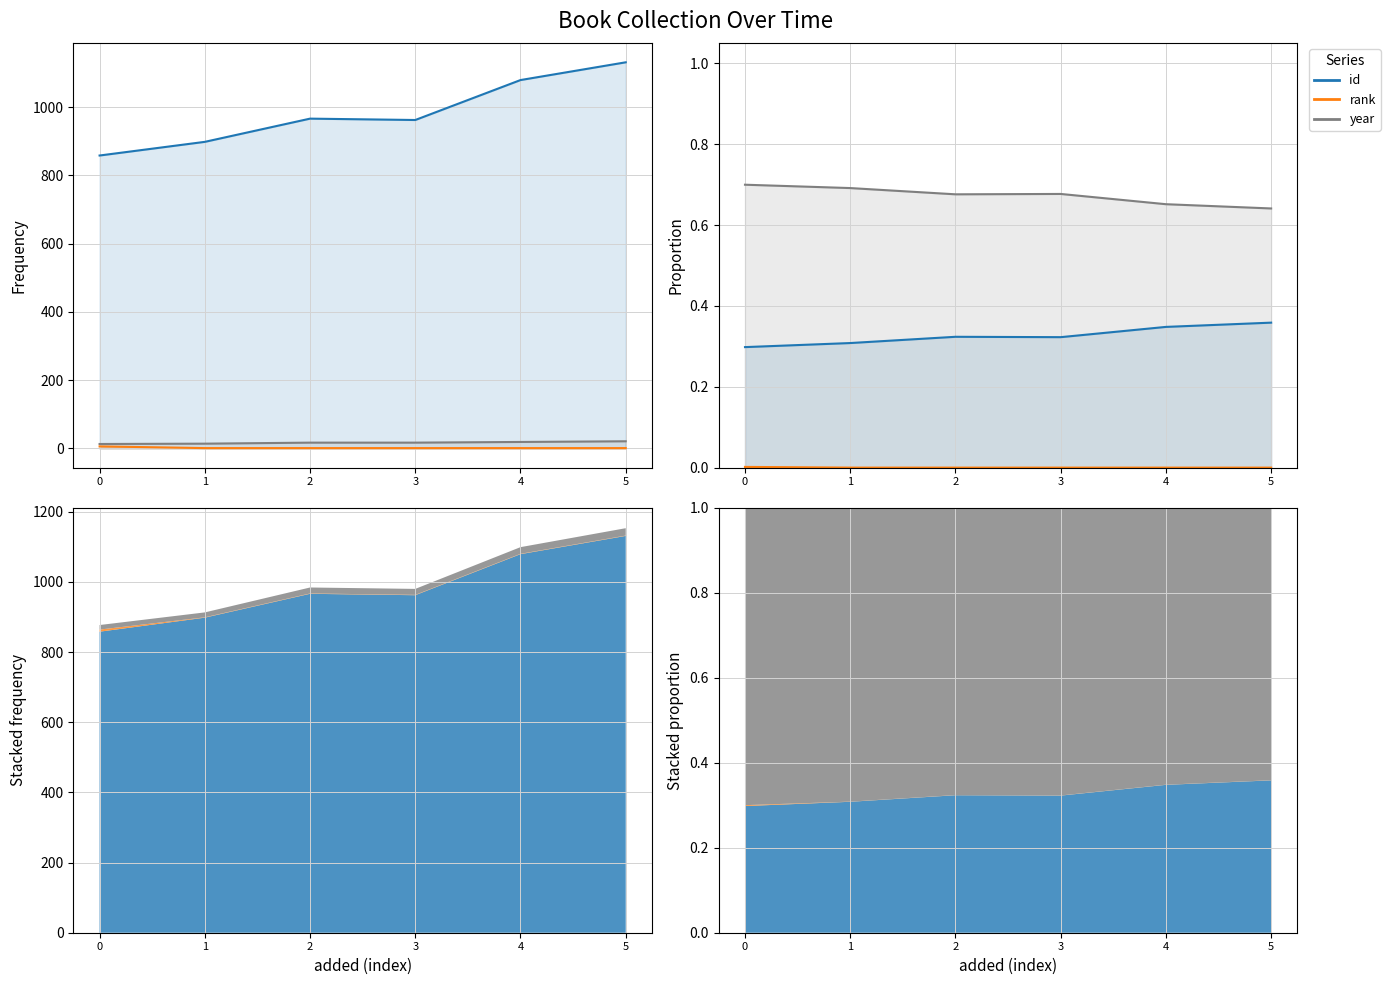

Which category has the lowest value across all series?

5